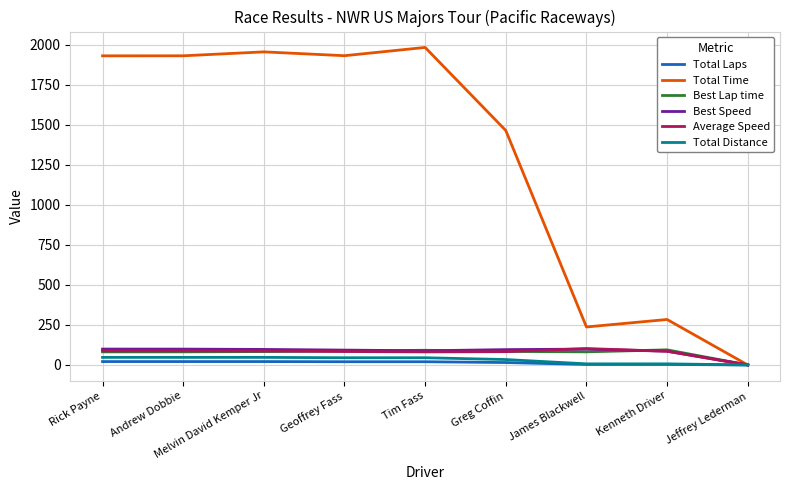

What is the maximum value shown in the chart?

1984.8